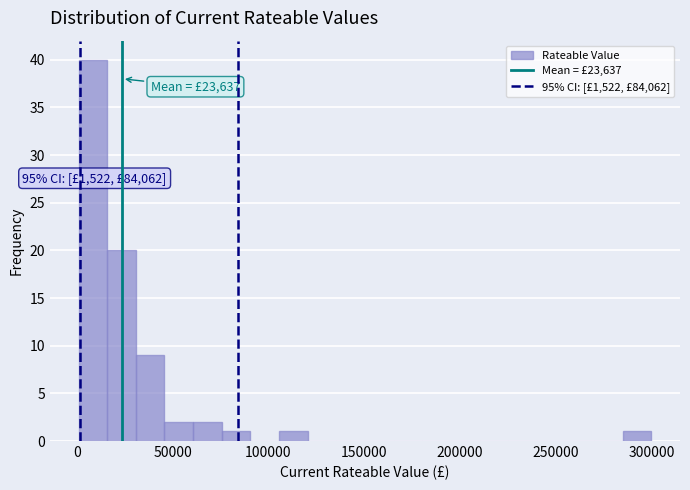

Read against the x-axis, roughly where is the centre of the tallest bar?

10000